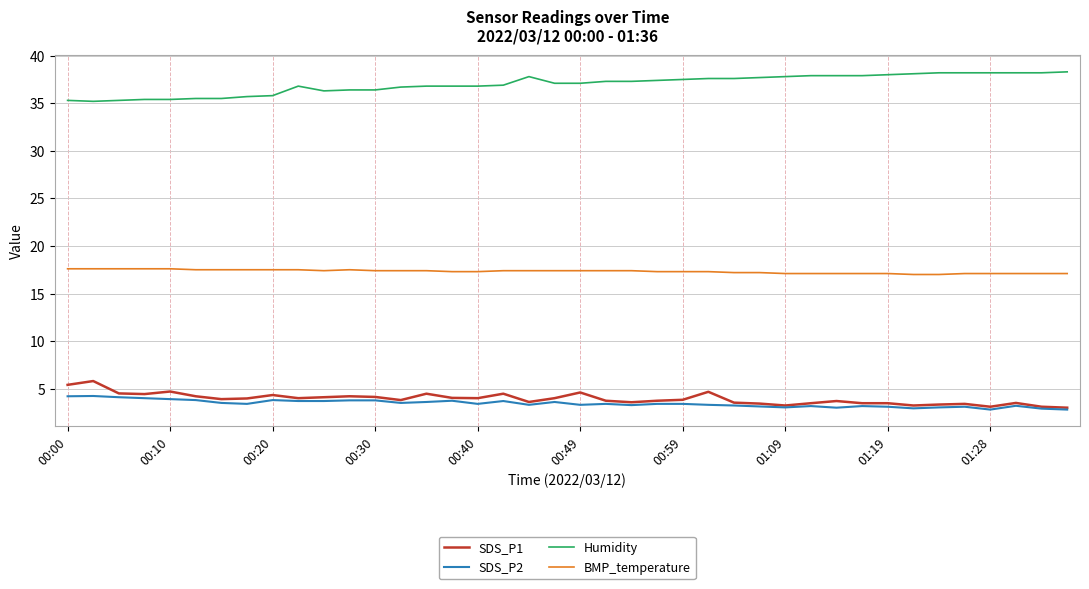

Count the number of data series in this chart.

4